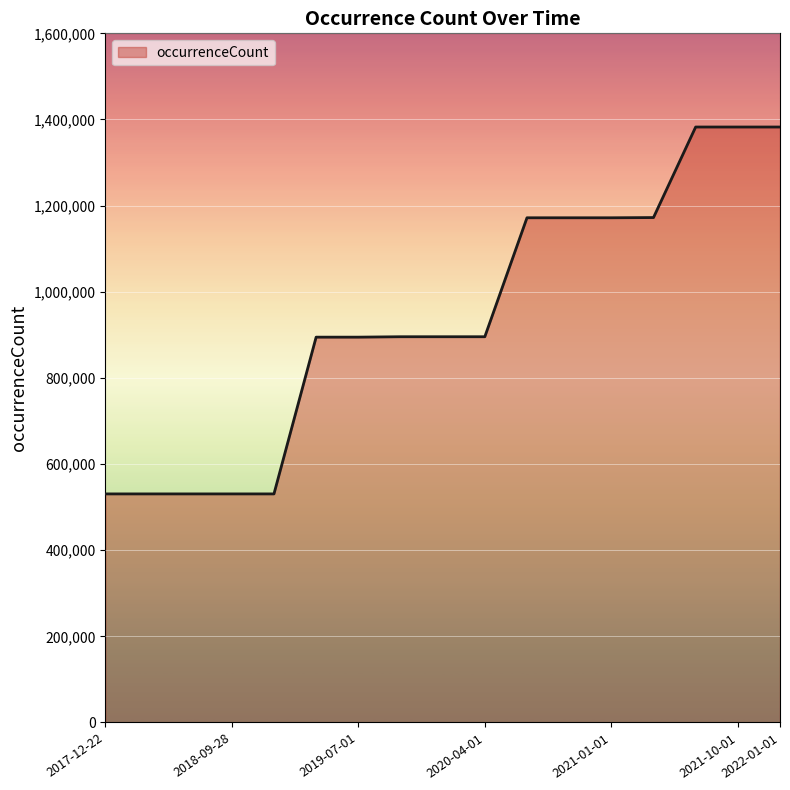

What is the maximum value shown in the chart?

1382499